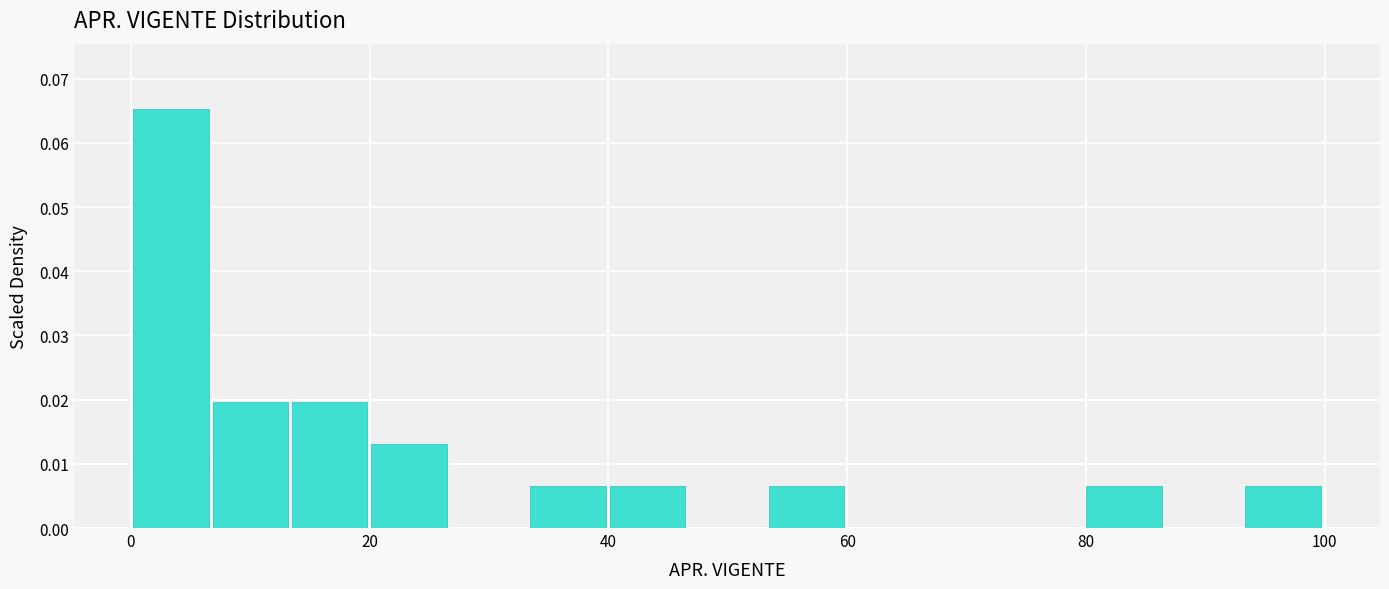

Read against the x-axis, roughly where is the centre of the tallest bar?

4